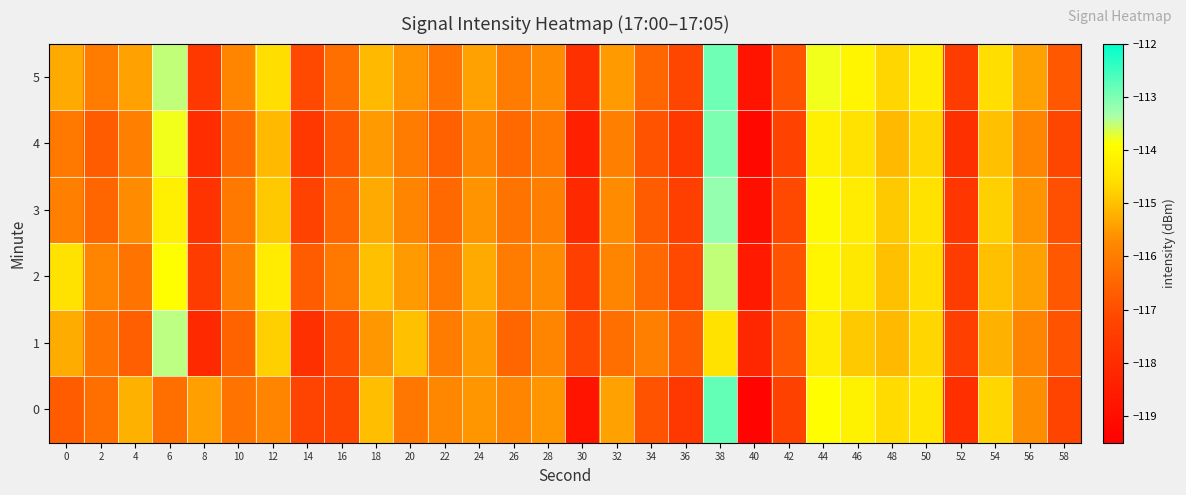

Reading right to left, transcribe all the data shown in this chart.

0: 58=-117.2	56=-115.7	54=-114.7	52=-117.9	50=-114.5	48=-114.7	46=-114.2	44=-113.9	42=-117.3	40=-119.3	38=-112.8	36=-117.7	34=-116.9	32=-115.4	30=-118.8	28=-115.6	26=-115.8	24=-115.6	22=-115.8	20=-116.1	18=-115.0	16=-117.2	14=-117.3	12=-115.8	10=-116.2	8=-115.5	6=-116.3	4=-115.2	2=-116.3	0=-116.7
1: 58=-116.9	56=-115.8	54=-115.2	52=-117.4	50=-114.7	48=-115.1	46=-114.9	44=-114.3	42=-116.8	40=-118.2	38=-114.5	36=-116.7	34=-115.9	32=-116.3	30=-117.1	28=-115.8	26=-116.5	24=-115.5	22=-116.0	20=-115.0	18=-115.5	16=-117.0	14=-117.9	12=-114.8	10=-116.5	8=-118.1	6=-113.5	4=-116.7	2=-116.2	0=-115.3
2: 58=-116.8	56=-115.4	54=-115.0	52=-117.5	50=-114.6	48=-115.0	46=-114.4	44=-114.1	42=-116.9	40=-118.6	38=-113.5	36=-117.1	34=-116.4	32=-115.8	30=-117.4	28=-115.7	26=-116.0	24=-115.3	22=-116.1	20=-115.5	18=-115.0	16=-116.1	14=-116.7	12=-114.3	10=-115.9	8=-117.5	6=-113.9	4=-116.2	2=-115.8	0=-114.5
3: 58=-117.0	56=-115.6	54=-114.8	52=-117.7	50=-114.5	48=-114.9	46=-114.3	44=-114.0	42=-117.1	40=-119.0	38=-113.2	36=-117.4	34=-116.7	32=-115.7	30=-118.1	28=-115.9	26=-116.2	24=-115.6	22=-116.4	20=-115.8	18=-115.3	16=-116.5	14=-117.3	12=-114.9	10=-116.1	8=-117.8	6=-114.2	4=-115.7	2=-116.5	0=-115.9
4: 58=-117.2	56=-115.8	54=-115.0	52=-117.9	50=-114.7	48=-115.1	46=-114.5	44=-114.2	42=-117.3	40=-119.2	38=-113.0	36=-117.6	34=-116.9	32=-115.9	30=-118.4	28=-116.1	26=-116.4	24=-115.8	22=-116.6	20=-116.0	18=-115.5	16=-116.8	14=-117.6	12=-115.1	10=-116.4	8=-118.0	6=-113.8	4=-115.9	2=-116.7	0=-116.1
5: 58=-116.8	56=-115.4	54=-114.6	52=-117.5	50=-114.3	48=-114.7	46=-114.1	44=-113.8	42=-116.9	40=-118.8	38=-112.9	36=-117.2	34=-116.5	32=-115.5	30=-117.9	28=-115.7	26=-116.0	24=-115.4	22=-116.2	20=-115.6	18=-115.1	16=-116.3	14=-117.1	12=-114.6	10=-115.8	8=-117.6	6=-113.5	4=-115.4	2=-116.0	0=-115.3